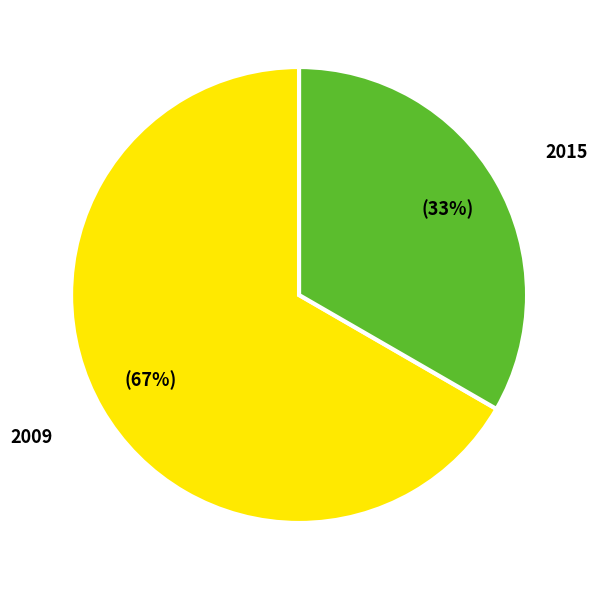

Does any single category account for the majority?

Yes